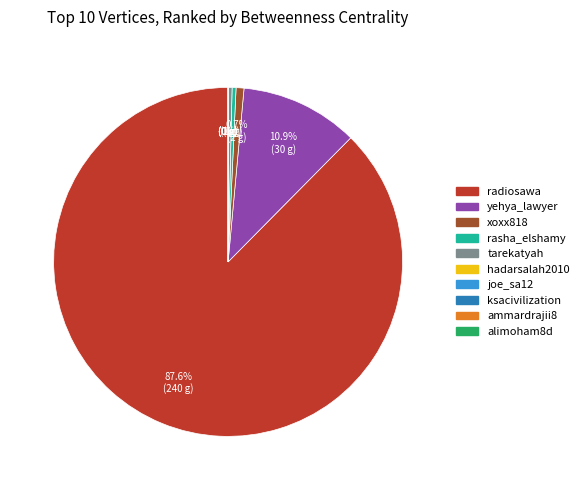

Is there any slice that represents more than half of the pie?

Yes